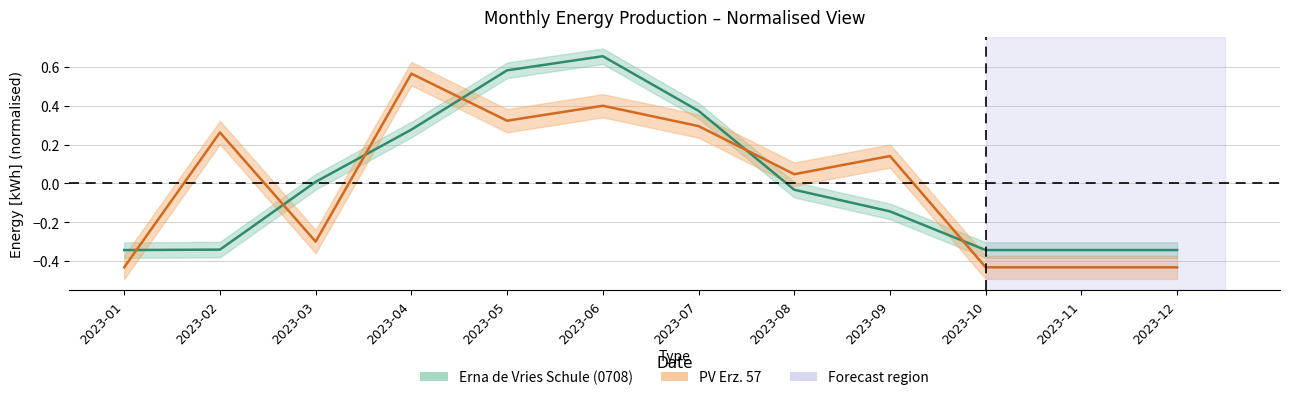

Rank the categories by PV Erz. 57 value from lowest to highest.

2023-01, 2023-10, 2023-11, 2023-12, 2023-03, 2023-08, 2023-09, 2023-02, 2023-07, 2023-05, 2023-06, 2023-04